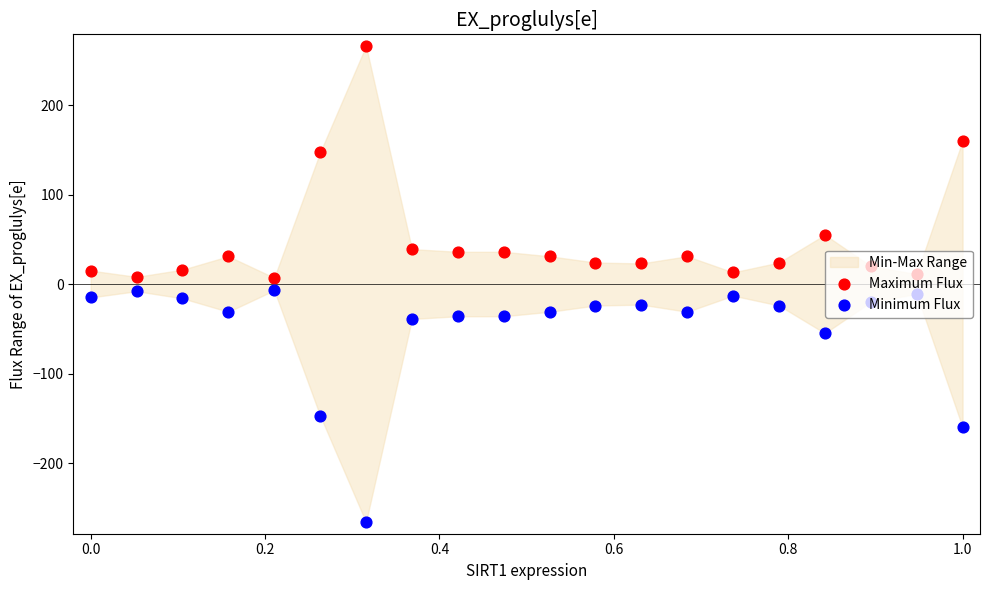

Which series has the largest total across all categories?

Maximum Flux